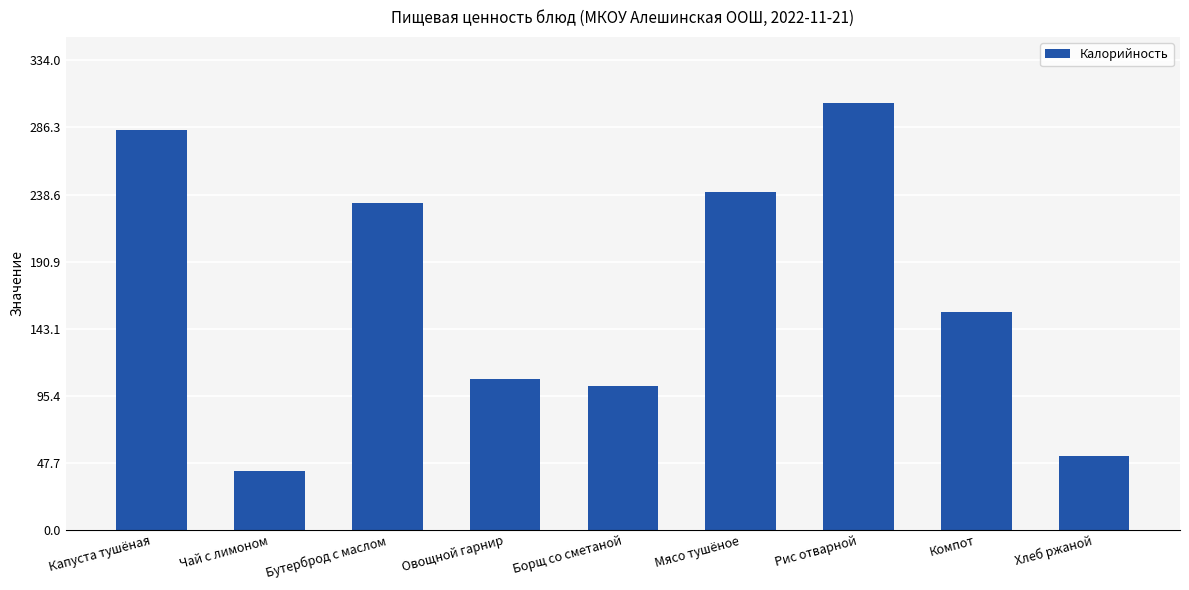

What is the difference between the values at Овощной гарнир and Хлеб ржаной?

54.8